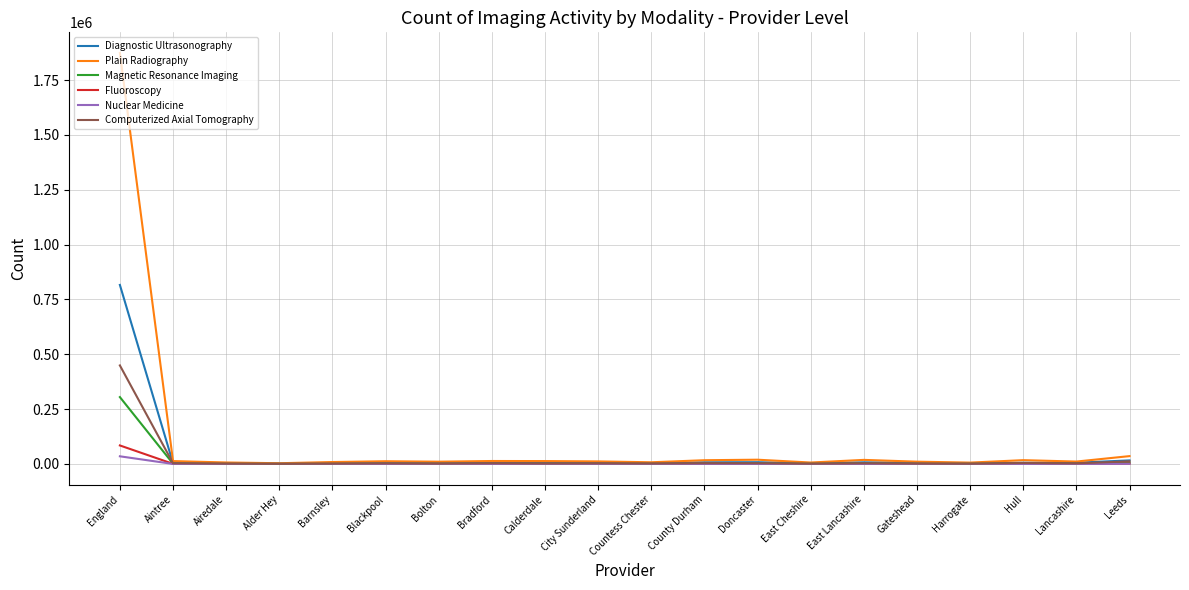

What is the sum of all Fluoroscopy values?

94055